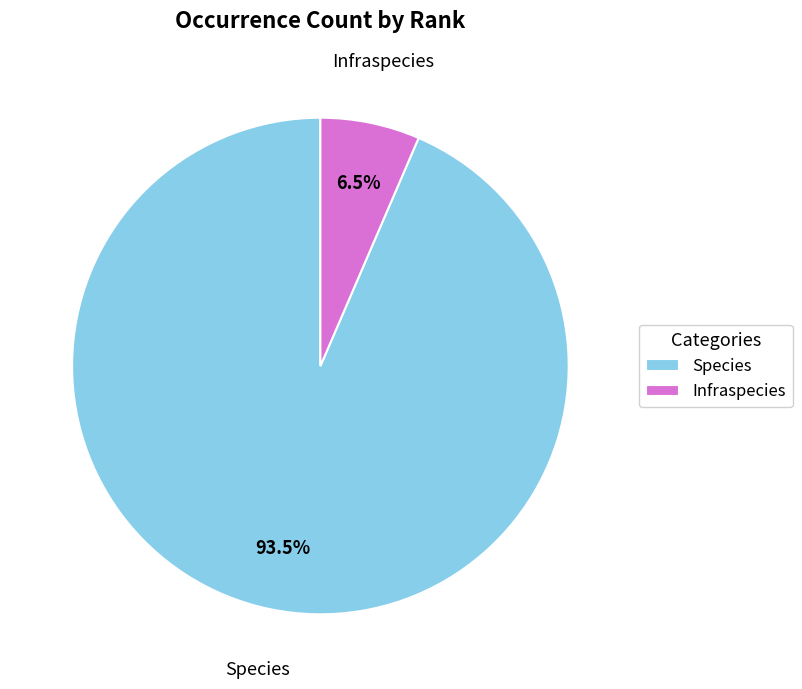

What percentage do Infraspecies and Species together represent?

100.0%